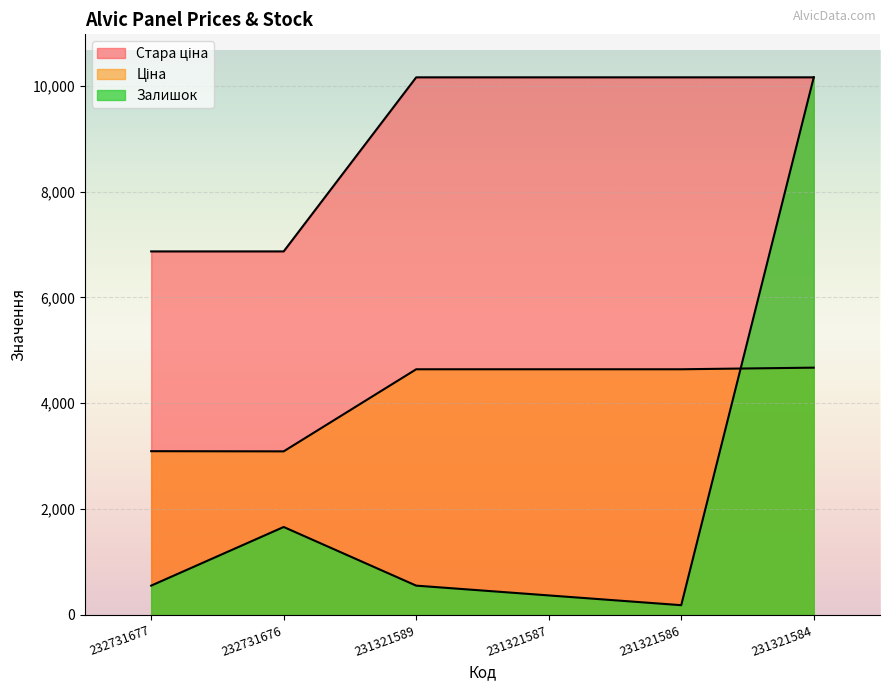

Rank the categories by Стара ціна value from highest to lowest.

231321589, 231321587, 231321586, 231321584, 232731677, 232731676